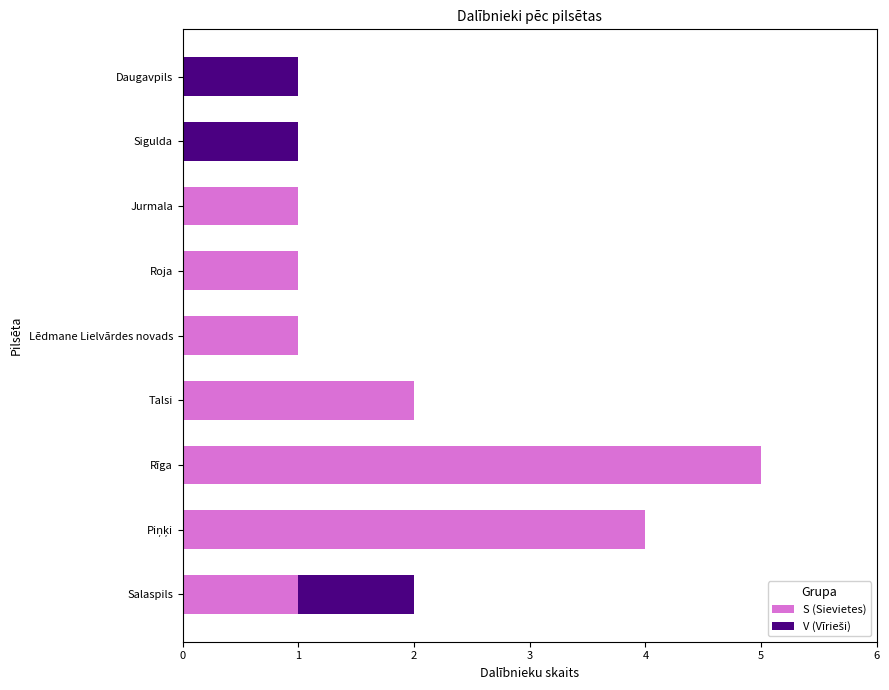

At which category is the sum across all series the highest?

Rīga